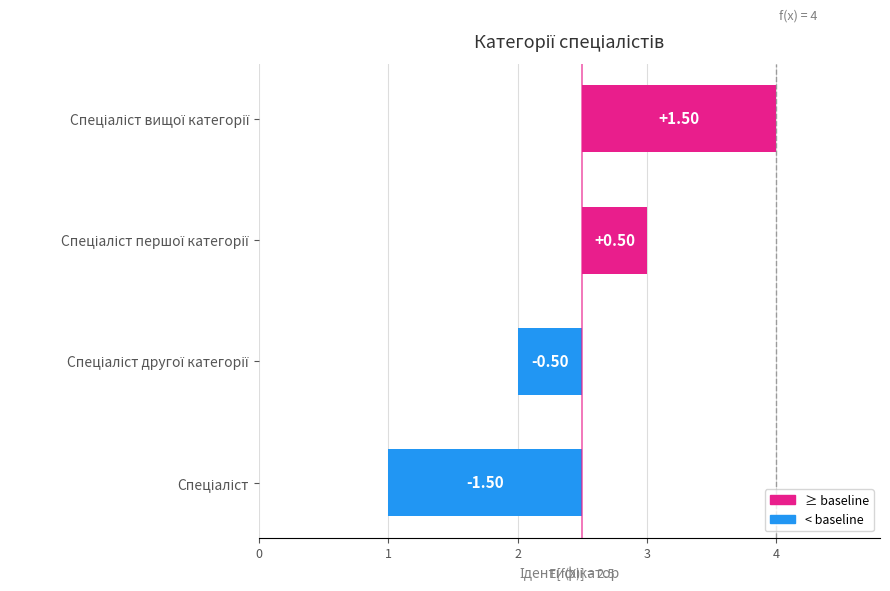

What is the difference between the values at Спеціаліст другої категорії and Спеціаліст?

1.0